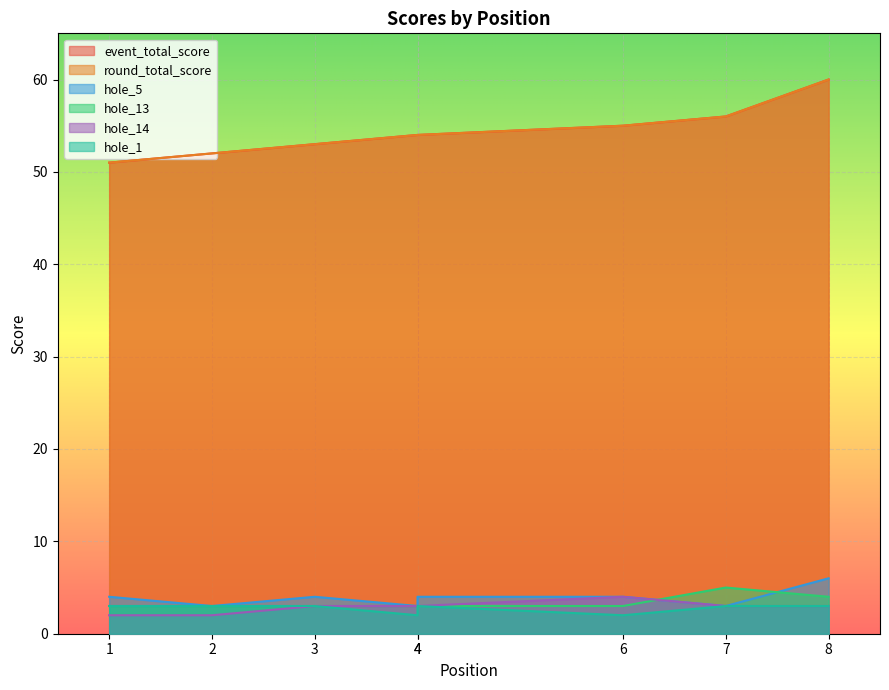

What is the value of the hole_1 point at the 8th from the left?

3